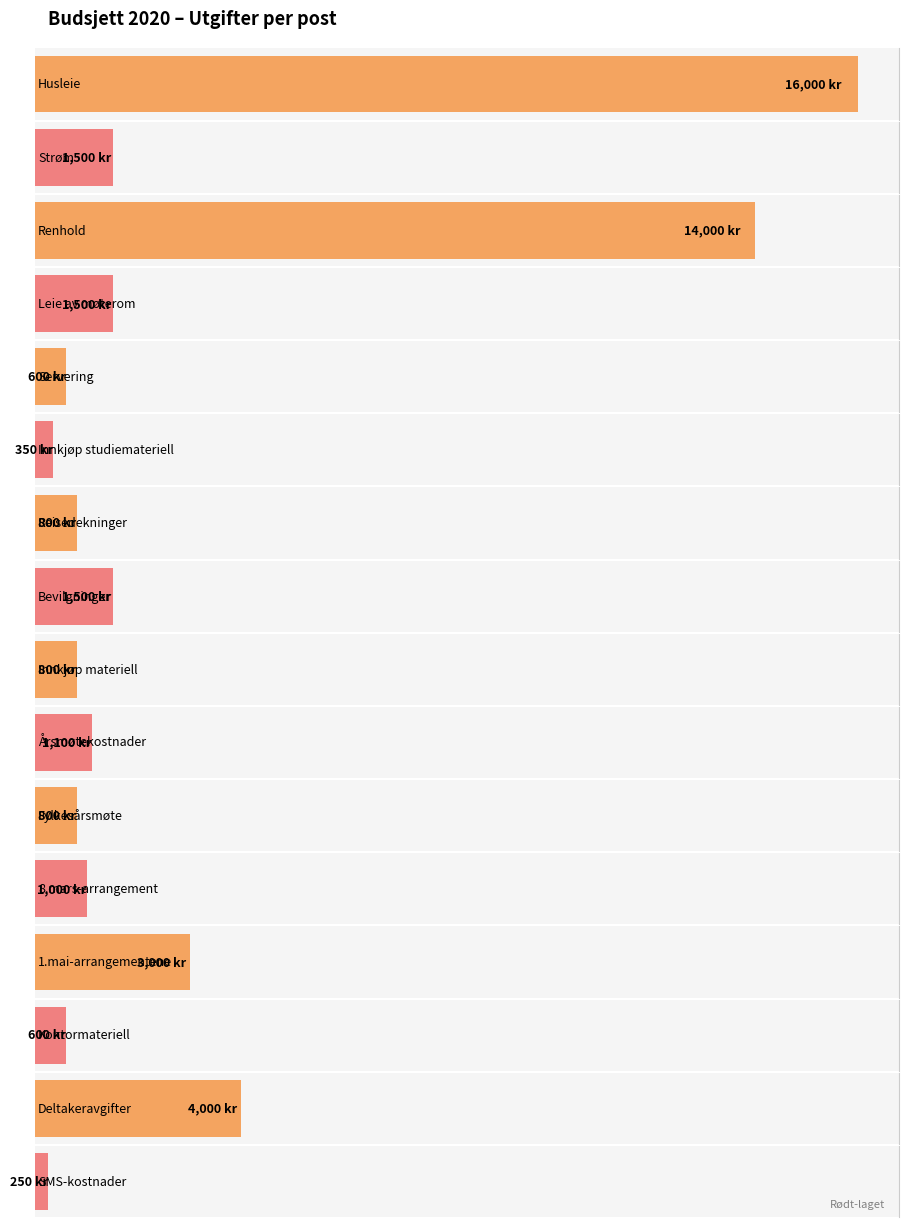

Count the number of categories in the chart.

16